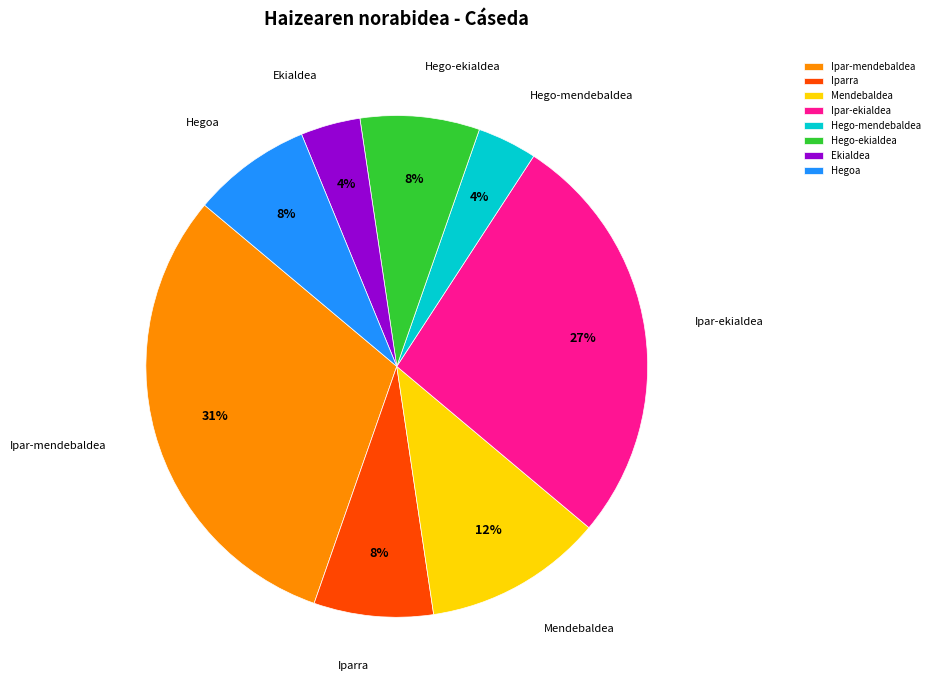

How many slices are in this pie chart?

8